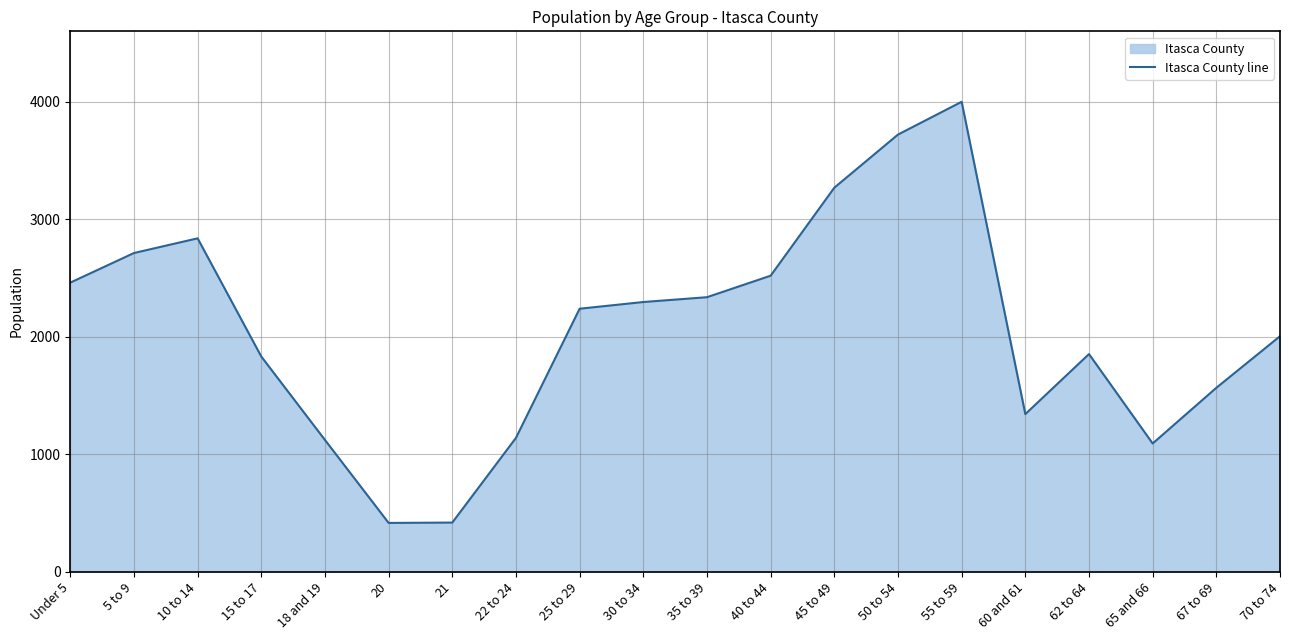

The chart shows a value of 2335 at 35 to 39. True or false?

True